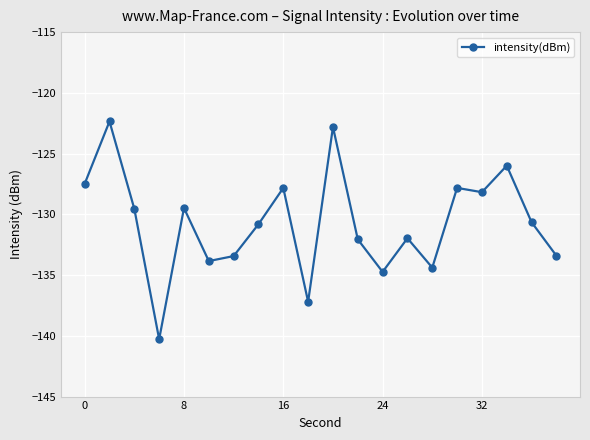

What is the value of the 20th point from the left?

-133.4